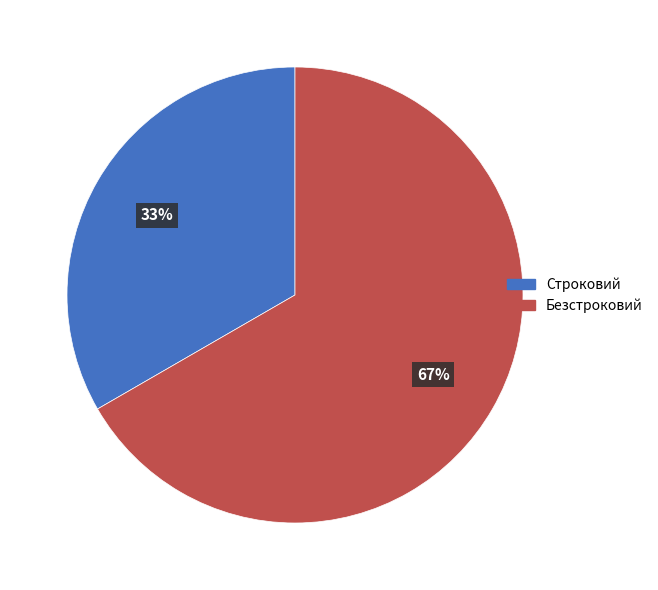

Rank the categories by value from lowest to highest.

Строковий, Безстроковий